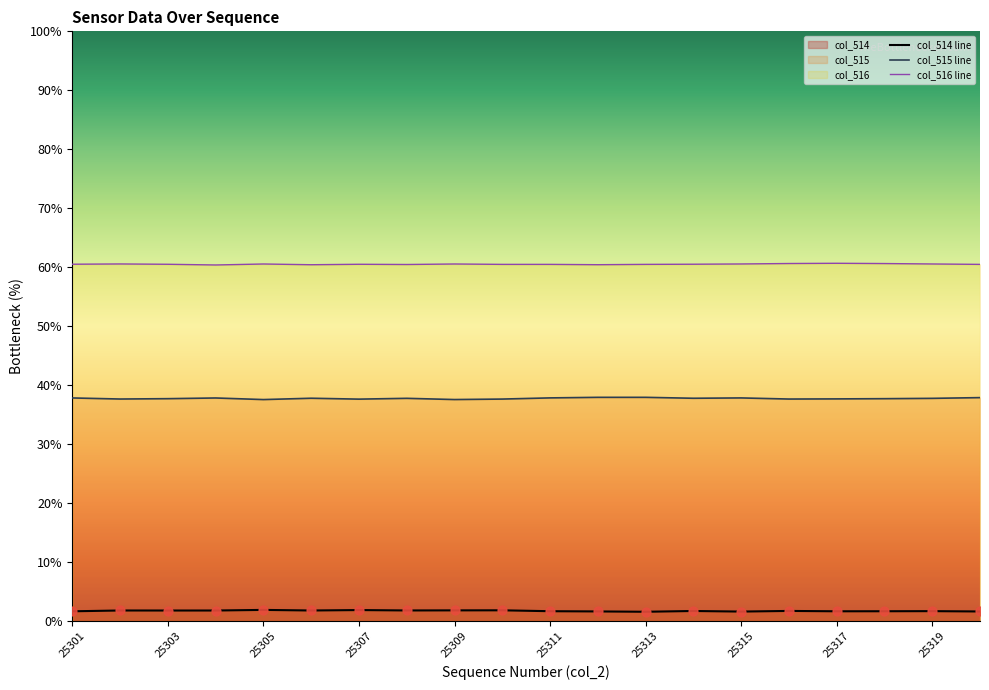

At how many categories does at least one series exceed 53?

20